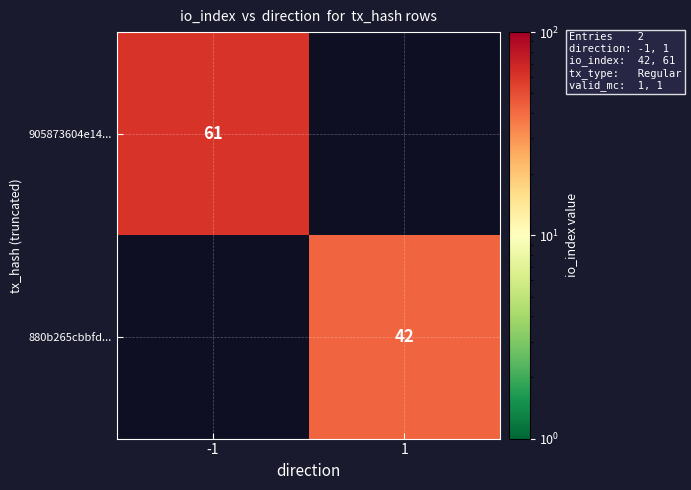

True or false: 905873604e14... has a value of 20 at -1.

False